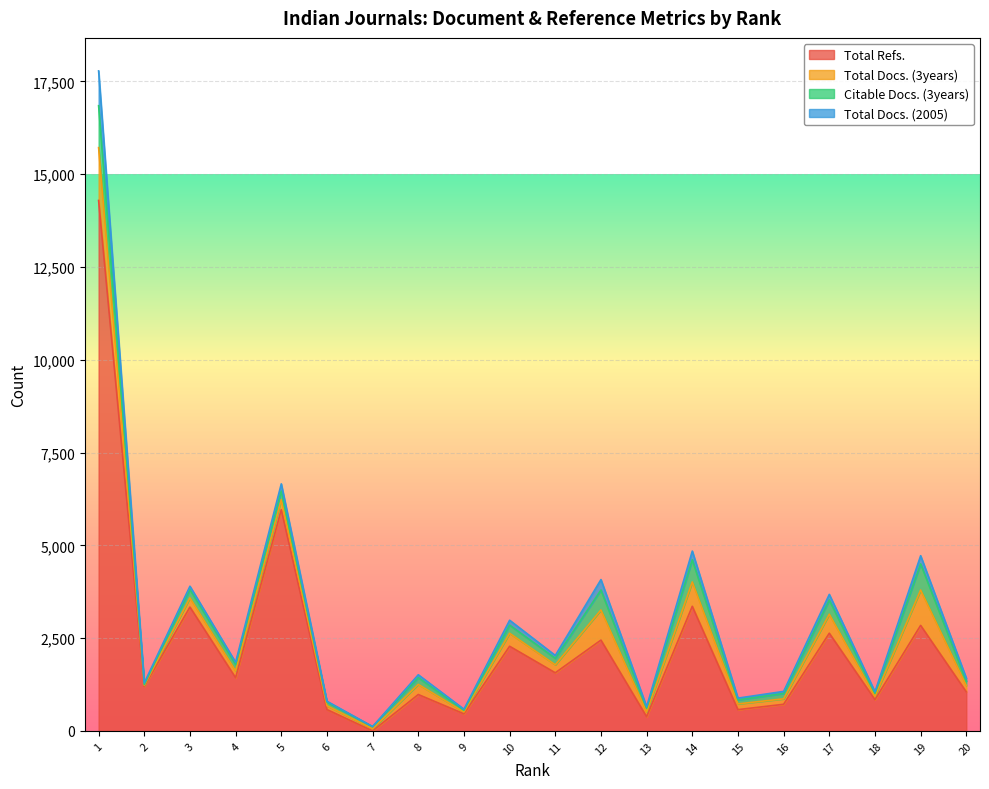

Reading left to right, transcribe all the data shown in this chart.

Total Refs.: 14291	1200	3336	1433	5961	575	0	980	460	2280	1565	2446	383	3357	573	717	2632	842	2842	1052
Total Docs. (3years): 1423	26	248	182	271	103	58	273	49	350	215	812	128	656	155	147	512	87	953	170
Citable Docs. (3years): 1130	24	224	174	232	98	57	181	48	220	175	538	101	597	109	144	382	84	705	119
Total Docs. (2005): 938	43	90	61	192	24	1	79	28	132	78	281	39	235	46	56	152	43	220	82